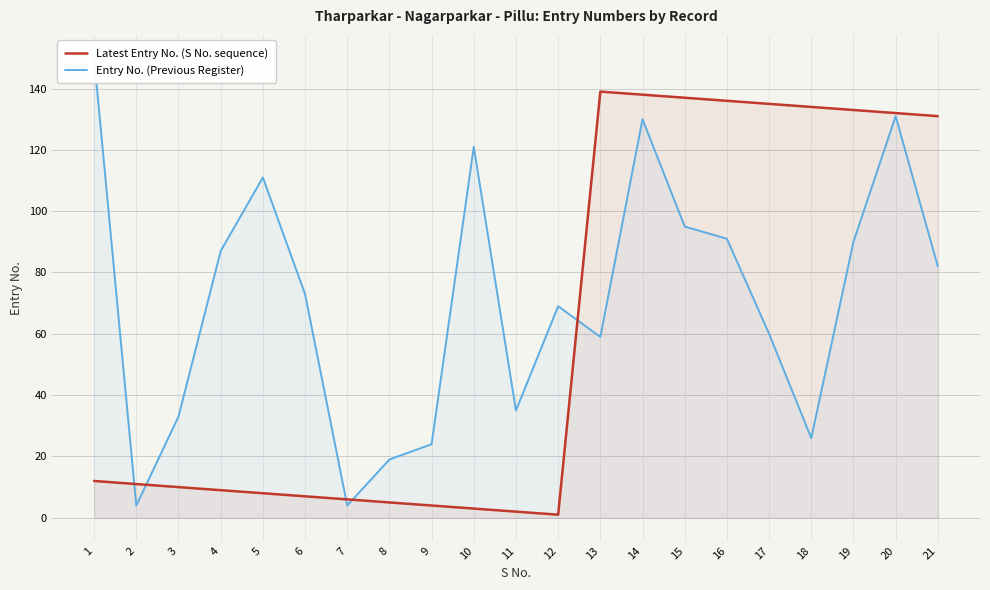

How many times do Latest Entry No. (S No. sequence) and Entry No. (Previous Register) cross each other?

5